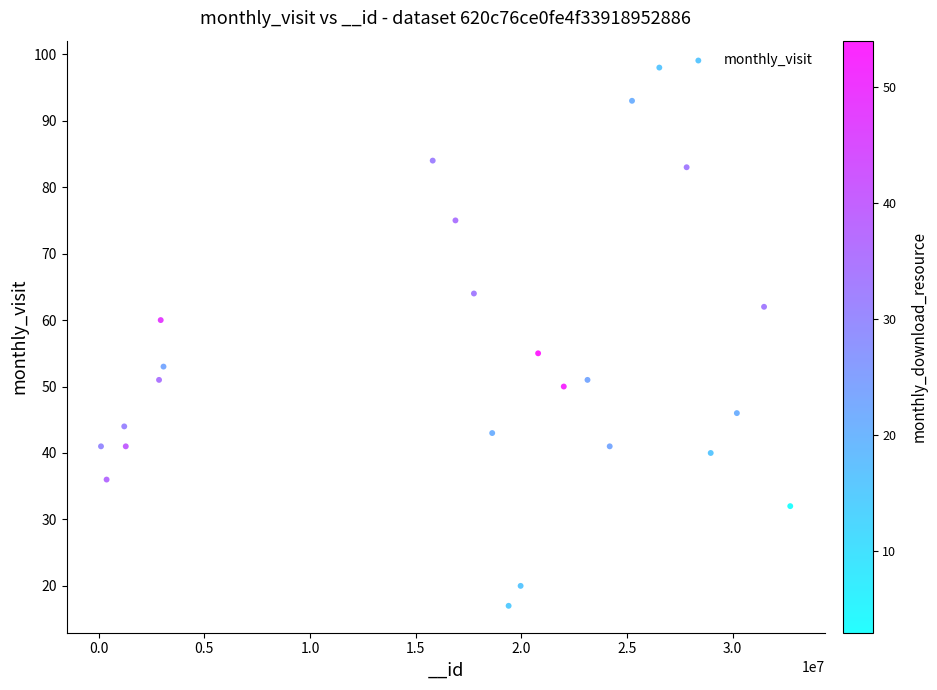

What is the range of X values (max minus min)?

32615716